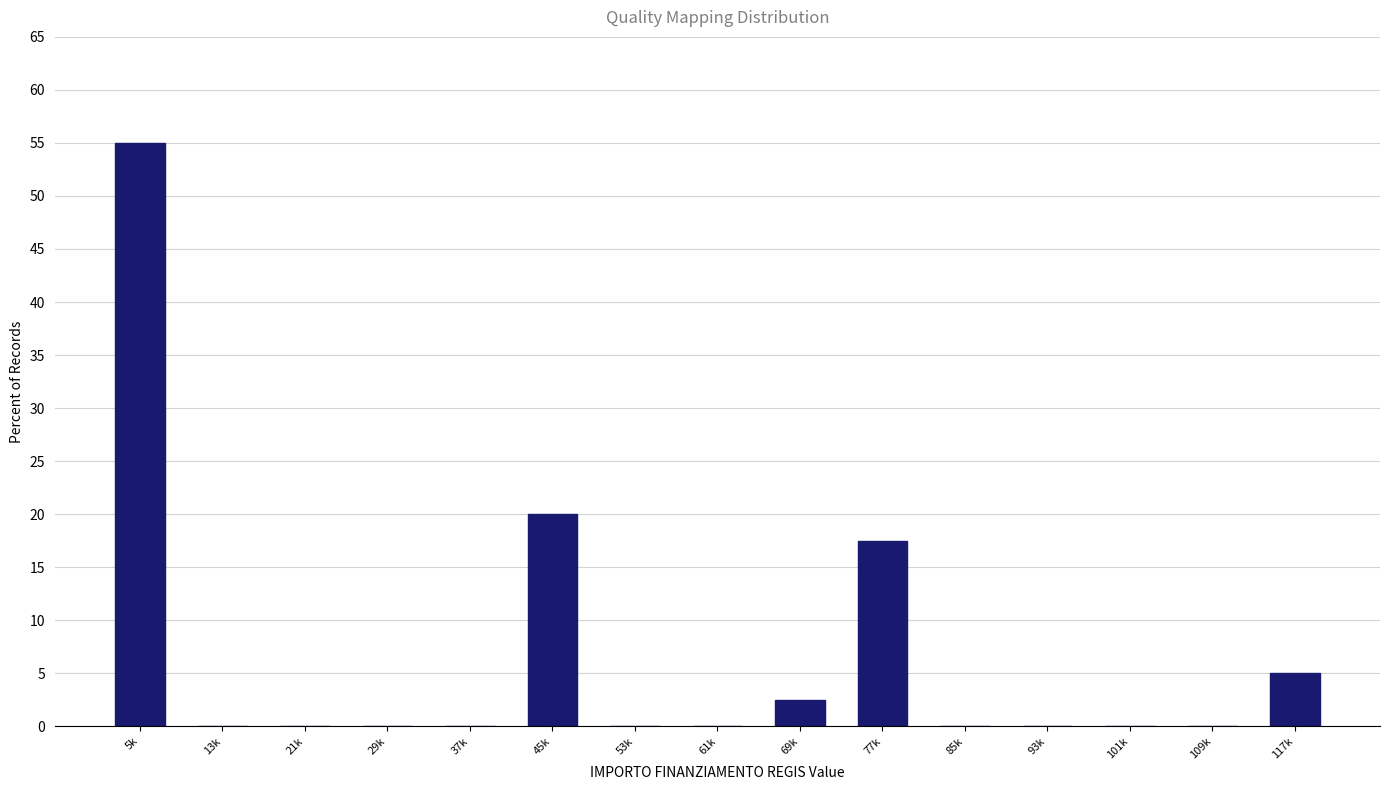

Reading left to right, transcribe all the data shown in this chart.

5k=55.0	13k=0.0	21k=0.0	29k=0.0	37k=0.0	45k=20.0	53k=0.0	61k=0.0	69k=2.5	77k=17.5	85k=0.0	93k=0.0	101k=0.0	109k=0.0	117k=5.0